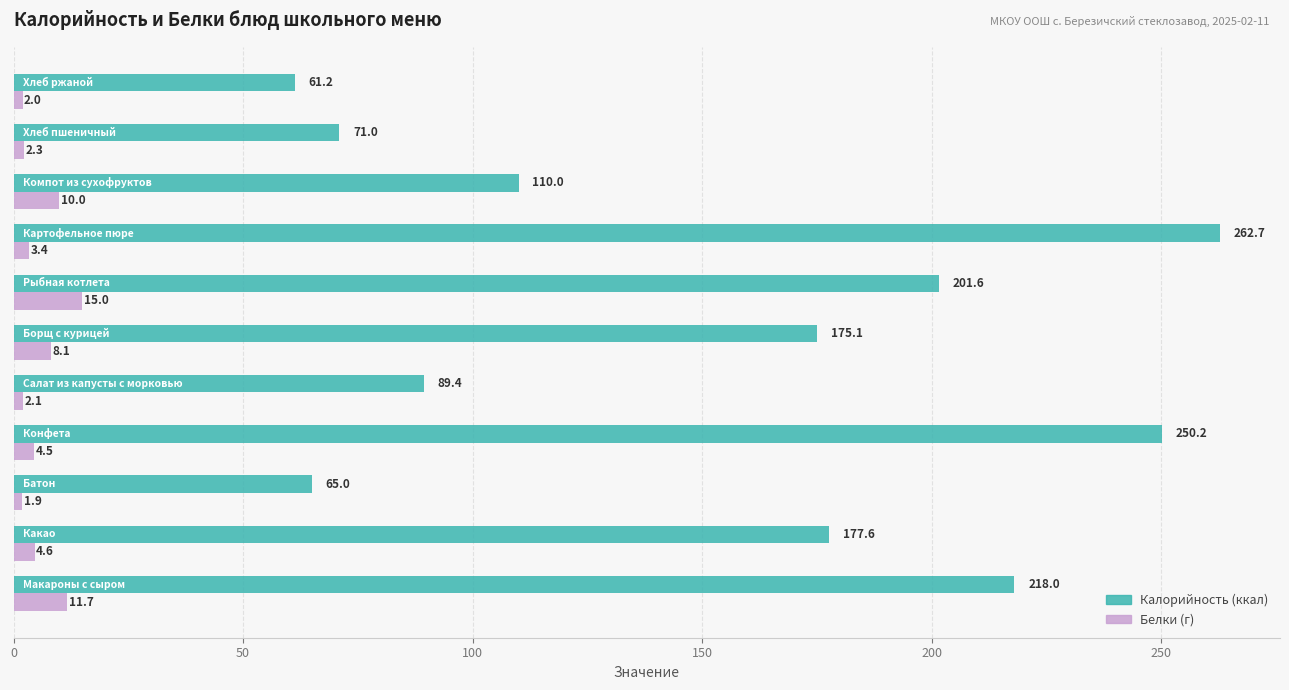

What is the minimum value shown in the chart?

1.9